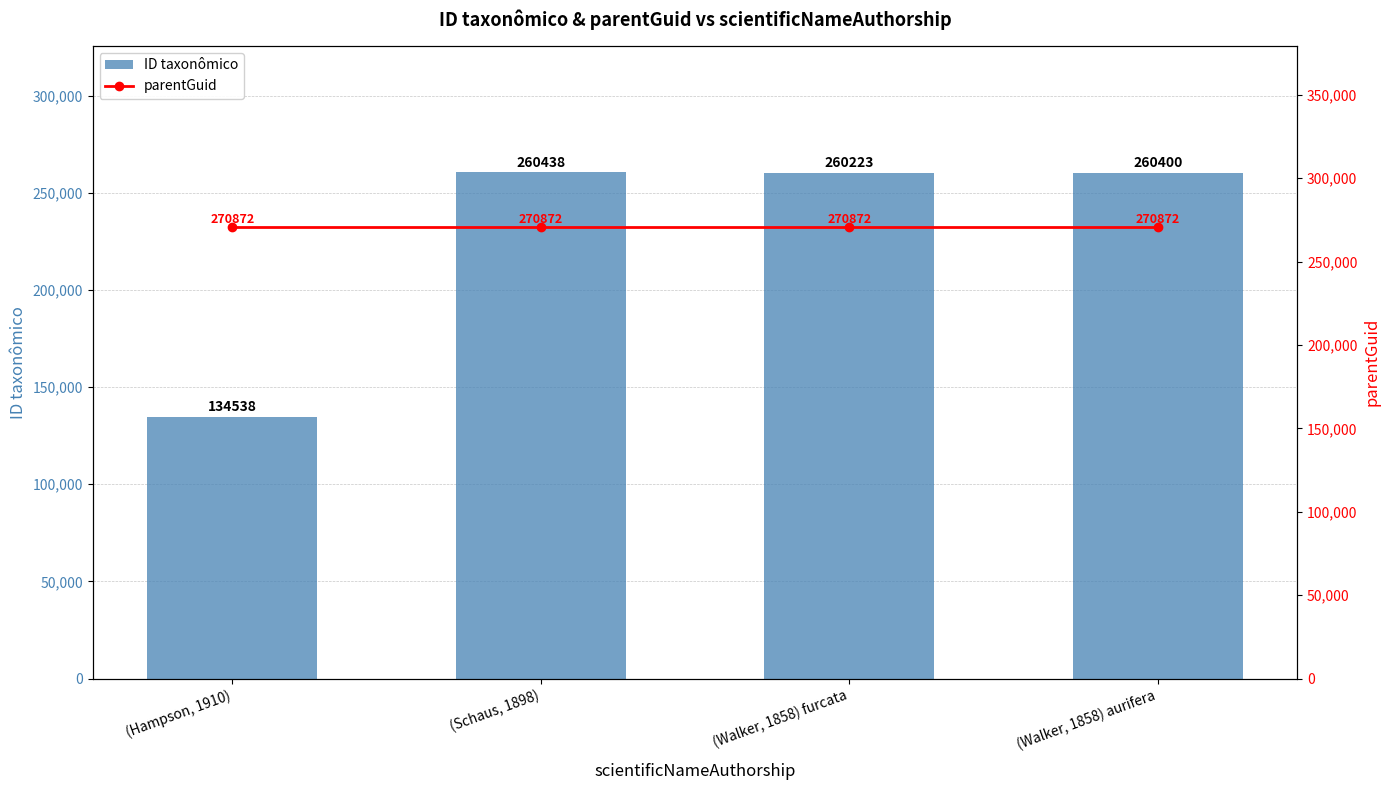

How many values in the ID taxonômico series are below 260400?

2